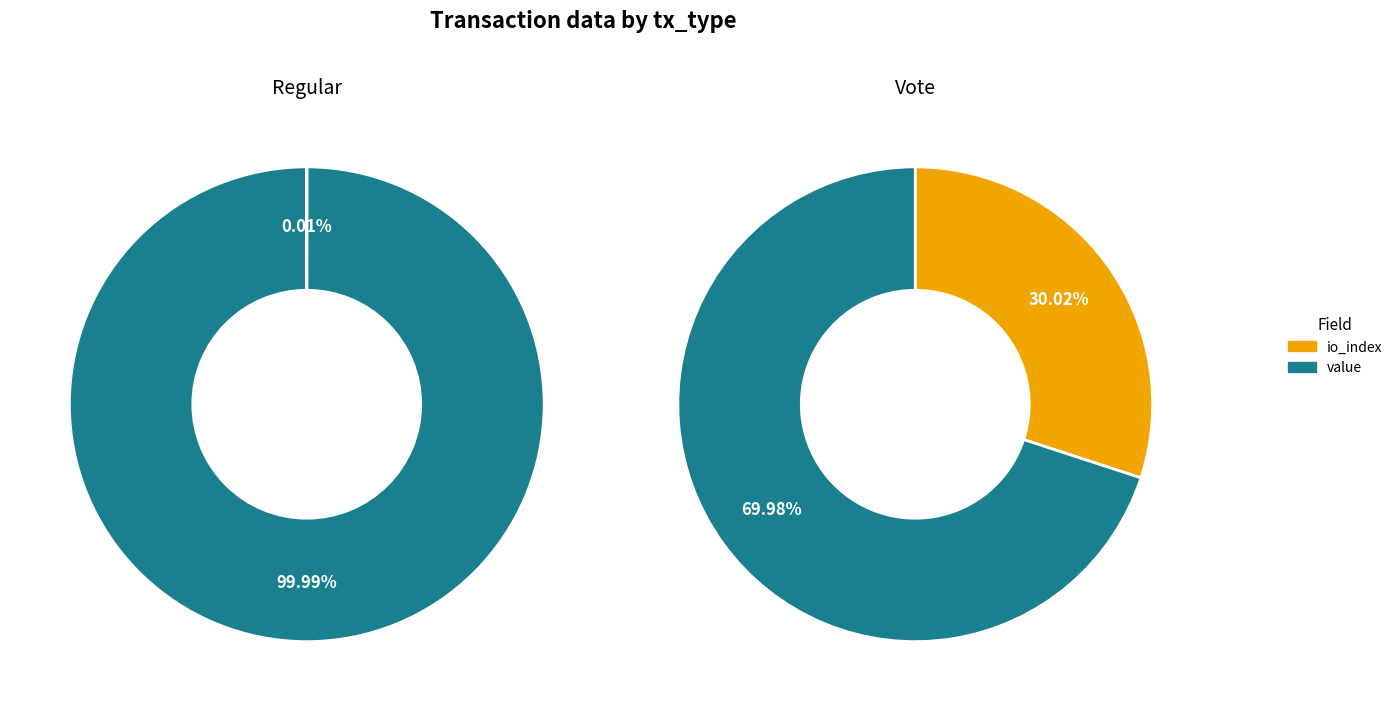

To the nearest percent, what is the average slice percentage?

50%